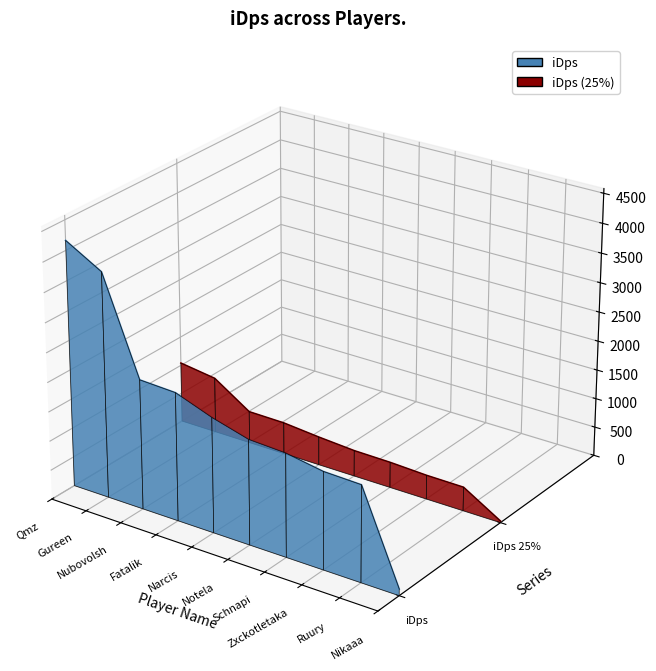

What is the label of the 9th point from the left?

Ruury